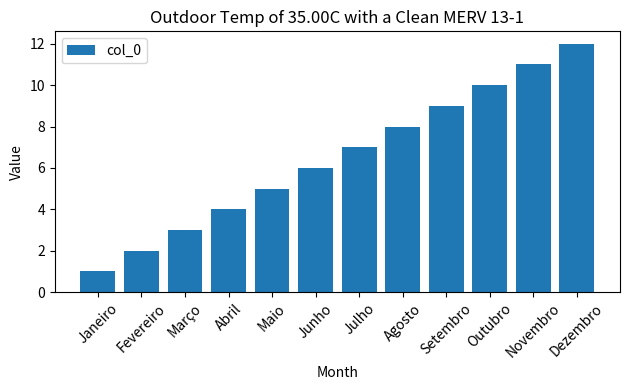

How many values are below 7?

6